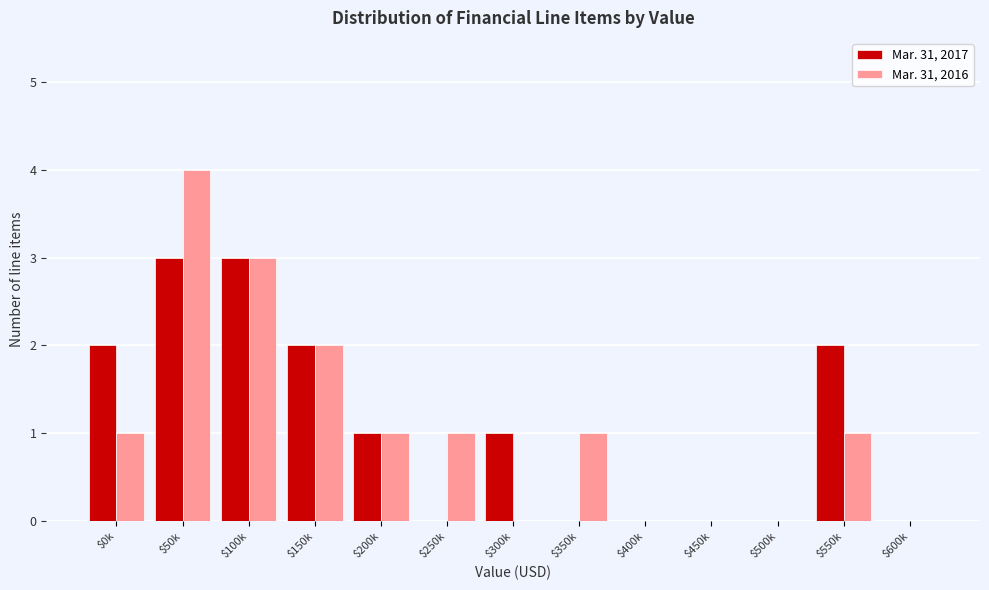

True or false: Mar. 31, 2017 has a value of 2 at $600k.

False